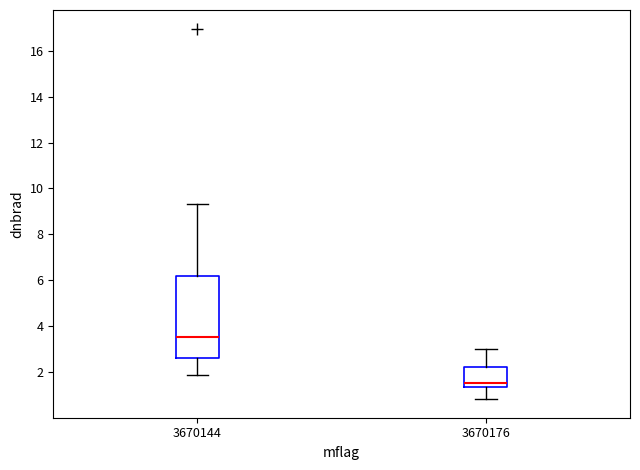

Reading left to right, transcribe this box plot: for each box, give where its median line is, the range the box spans, and where its two whiskers end, as read against the y-axis. The values are not printed on the chart, so give them approximately, as read against the axis.

3670144: median 3.6, box 2.6 to 6.2, whiskers 1.8 to 9.4
3670176: median 1.6, box 1.4 to 2.2, whiskers 0.8 to 3.0